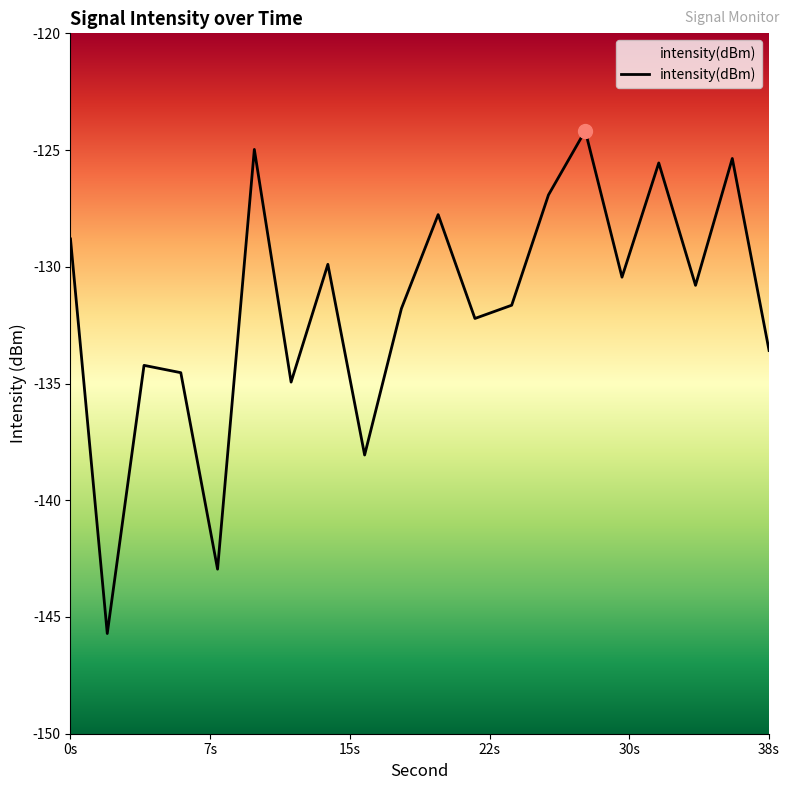

What is the value of the 18th point from the left?

-130.8